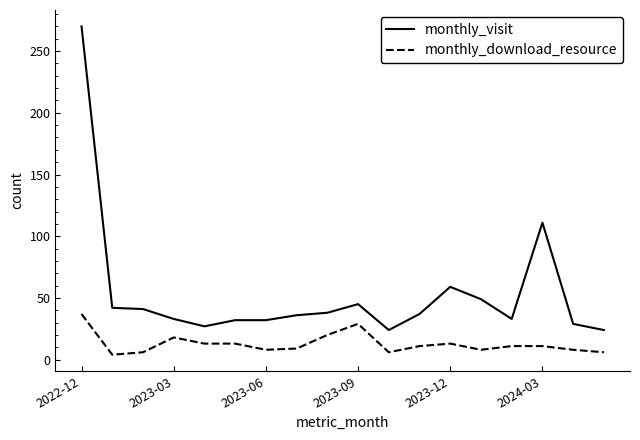

True or false: monthly_download_resource and monthly_visit intersect in this chart.

False